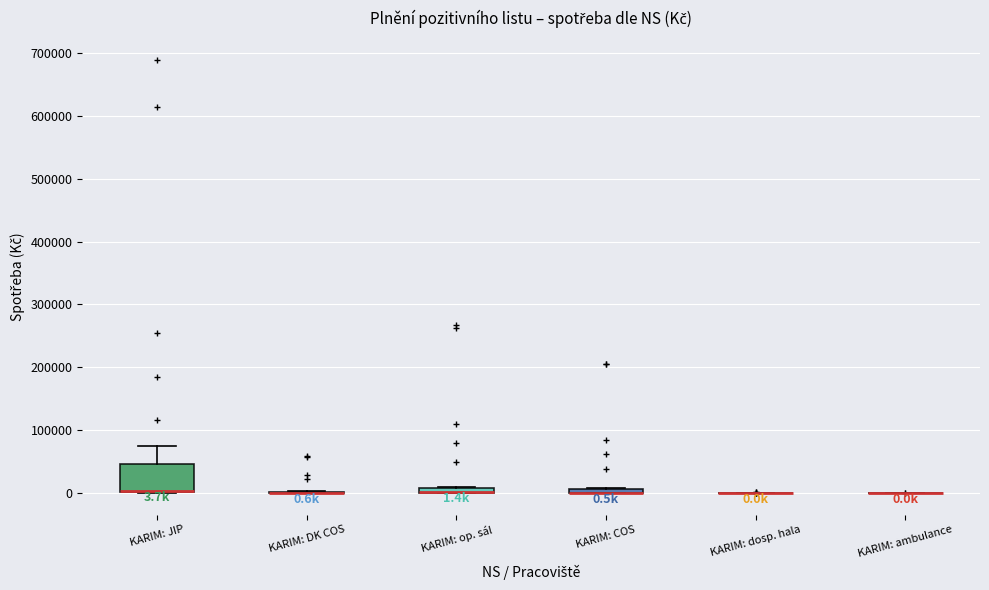

Comparing the boxes themselves (not the whiskers), which one is the tallest?

KARIM: JIP